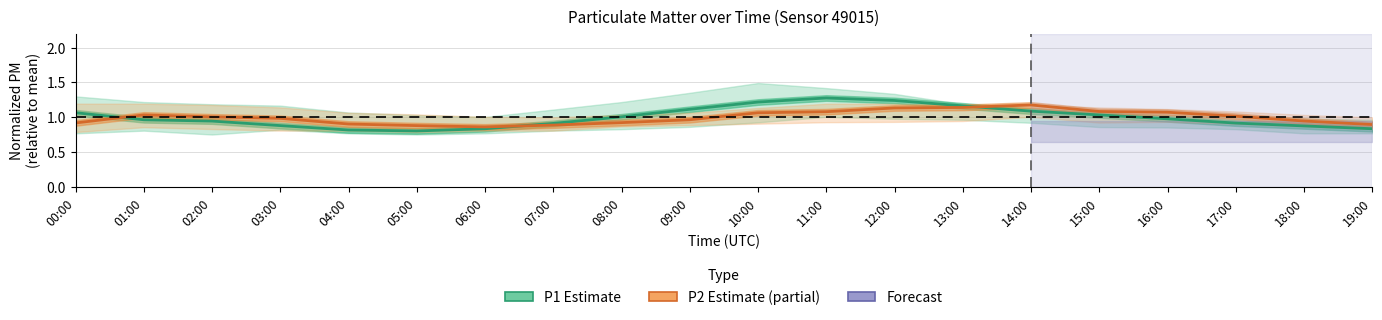

Between which two adjacent categories do P2 (Estimate based on partial data) and P1 (Estimate) first intersect?

00:00 and 01:00